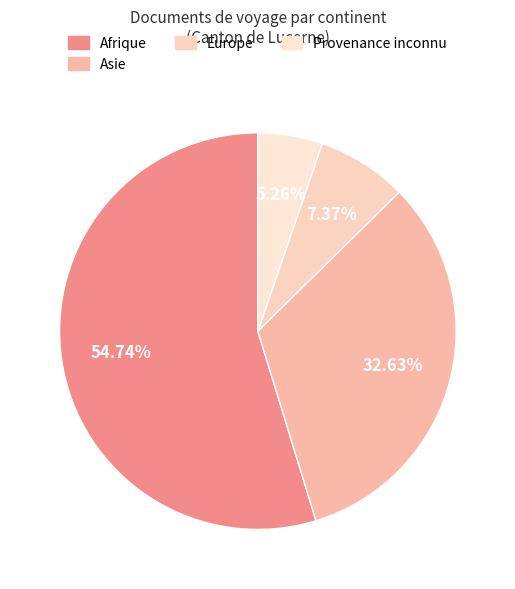

What is the largest slice in the pie chart?

Afrique